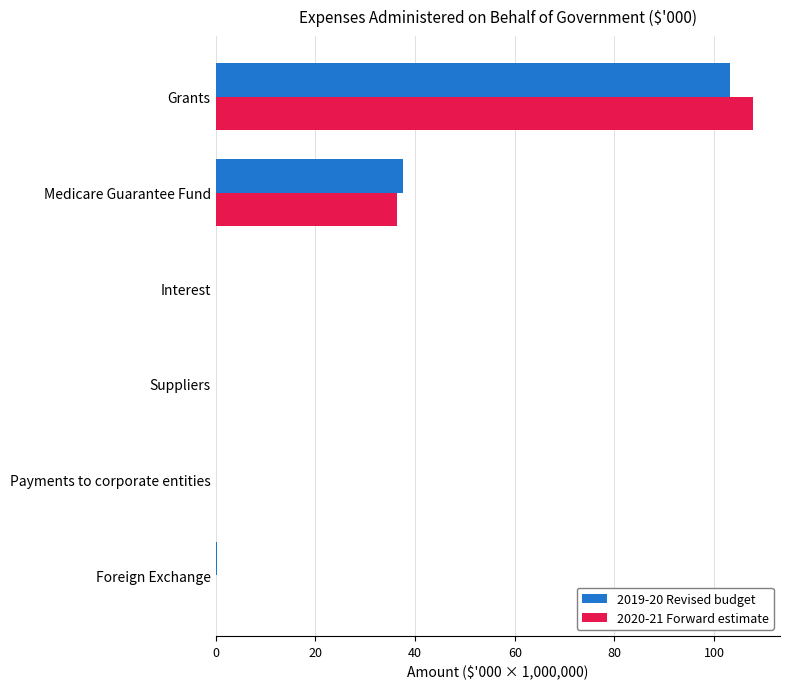

What is the sum of all 2019-20 Revised budget values?

141.3